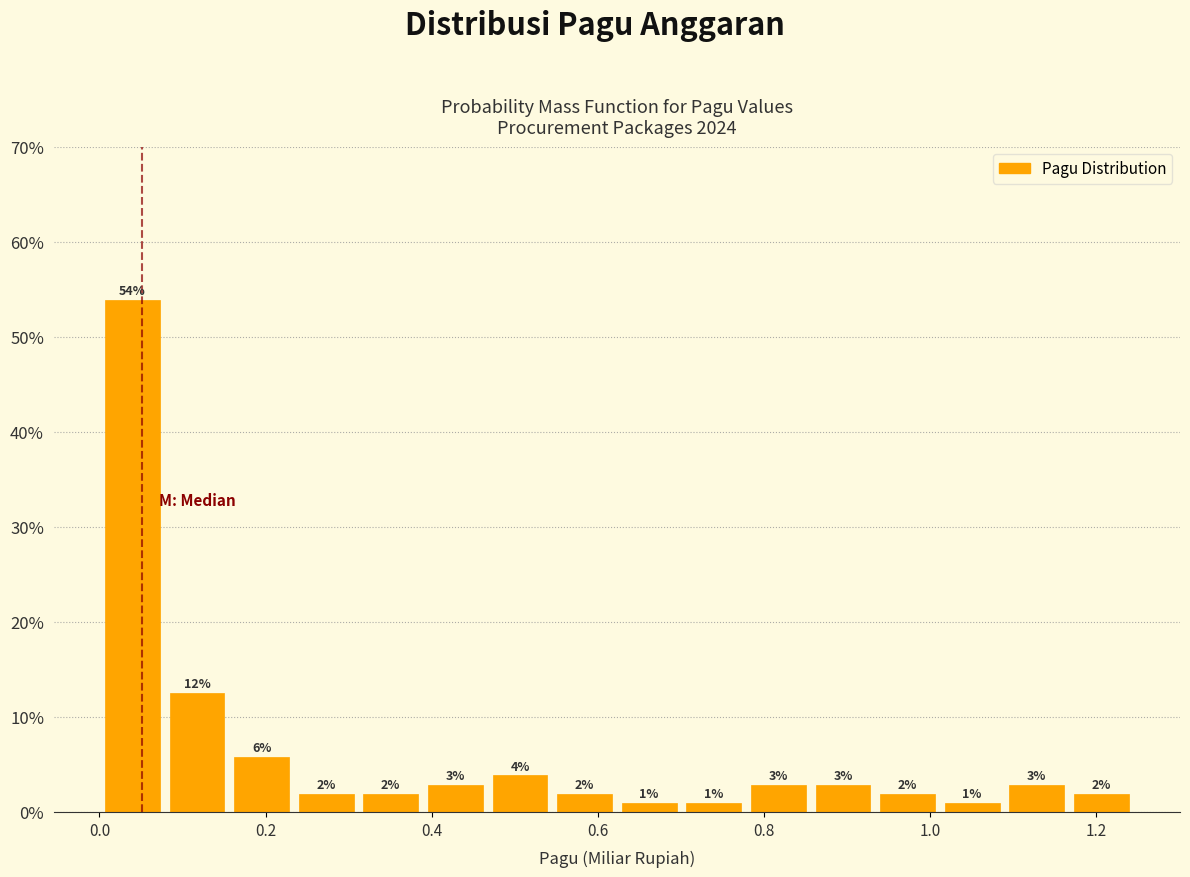

Around what value on the x-axis is the tallest bar? Give the approximate position of its centre, as read against the axis.

0.04